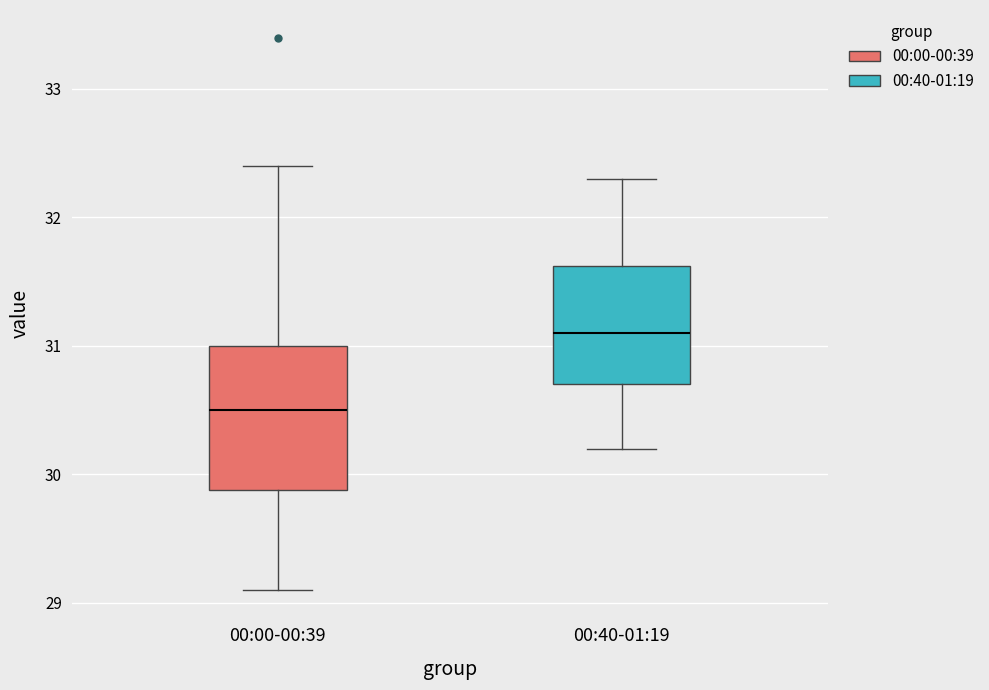

Reading left to right, transcribe this box plot: for each box, give where its median line is, the range the box spans, and where its two whiskers end, as read against the y-axis. The values are not printed on the chart, so give them approximately, as read against the axis.

00:00-00:39: median 30.5, box 29.9 to 31.0, whiskers 29.1 to 32.4
00:40-01:19: median 31.1, box 30.7 to 31.6, whiskers 30.2 to 32.3